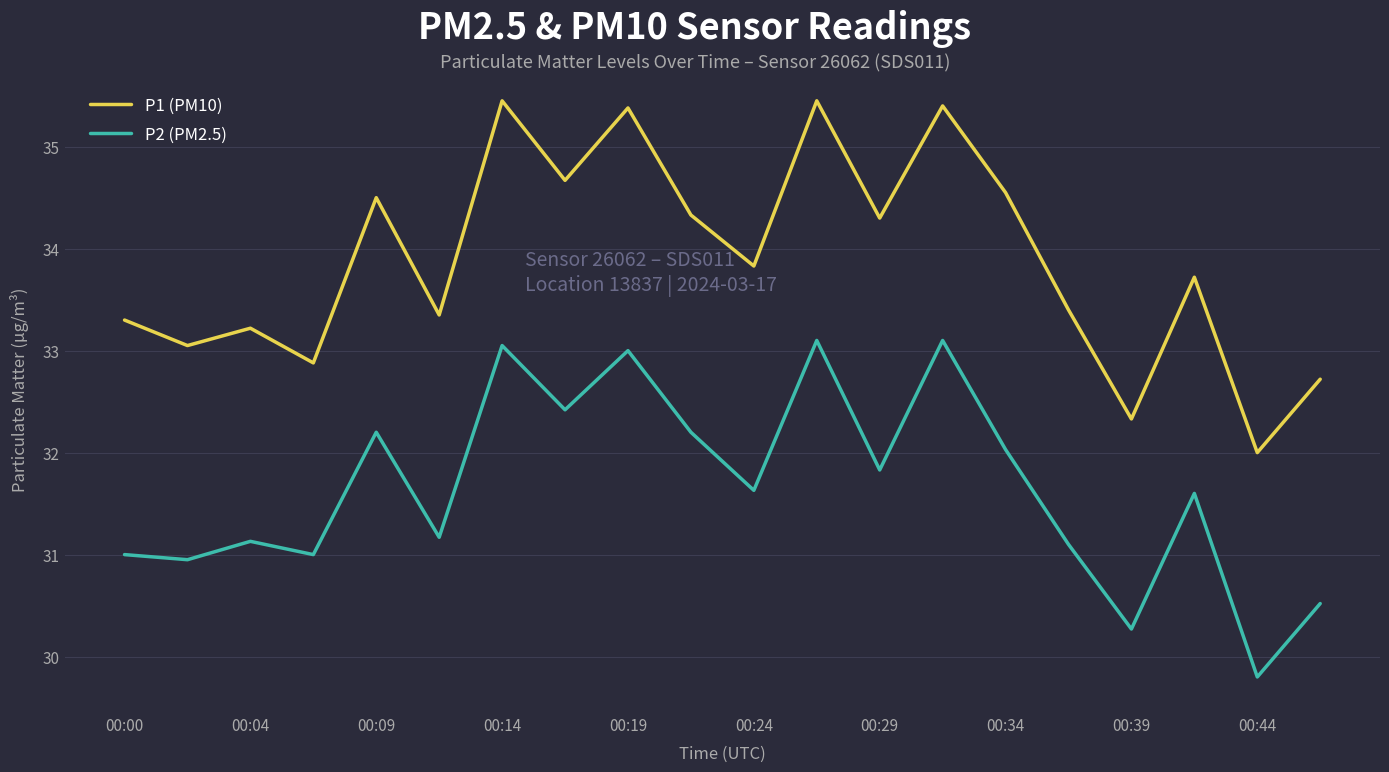

True or false: P1 (PM10) and P2 (PM2.5) intersect in this chart.

False